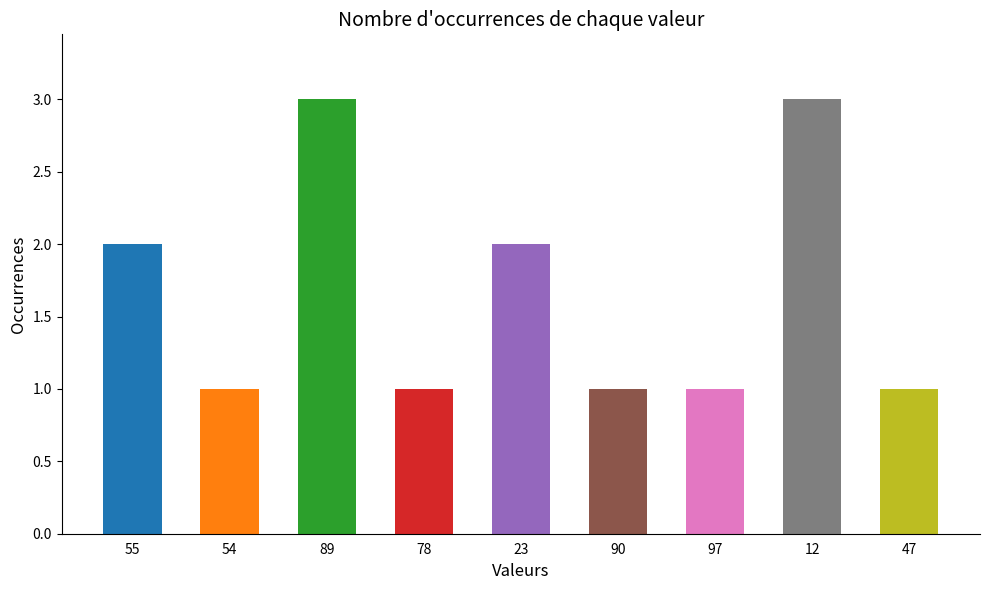

What is the sum of the values at 54 and 55?

3